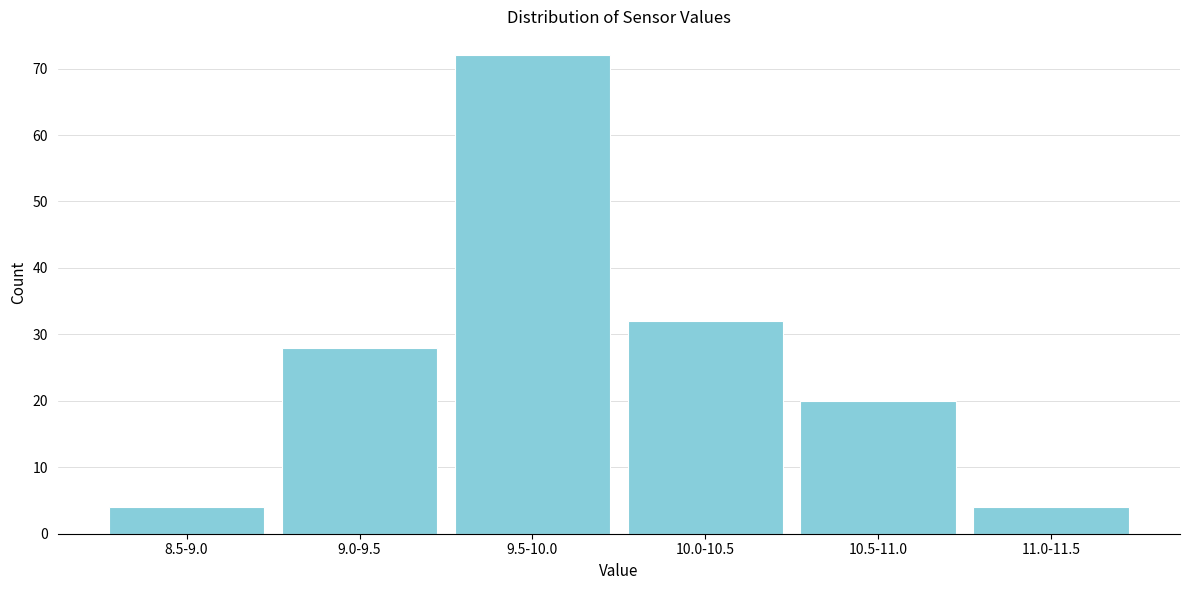

Reading right to left, transcribe all the data shown in this chart.

4	20	32	72	28	4